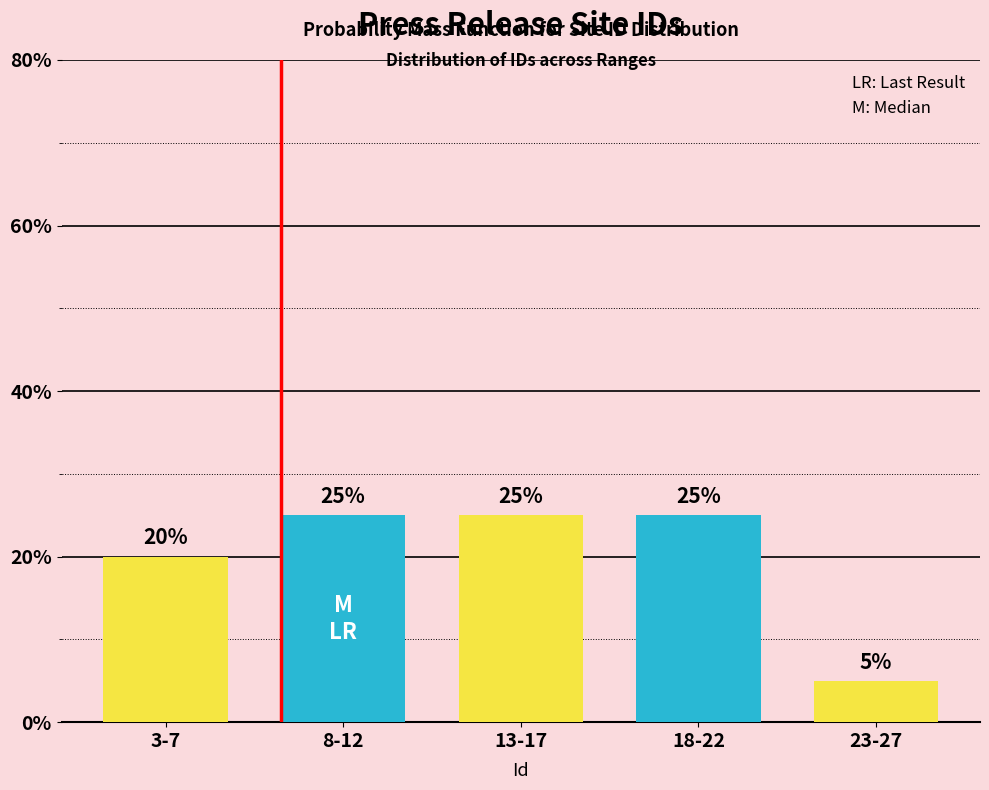

Reading left to right, list all the values displayed in this chart.

3-7=20	8-12=25	13-17=25	18-22=25	23-27=5